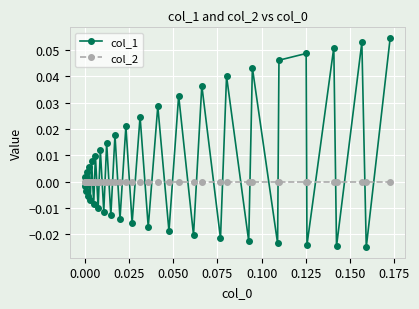

Which series has the widest spread of values?

col_1